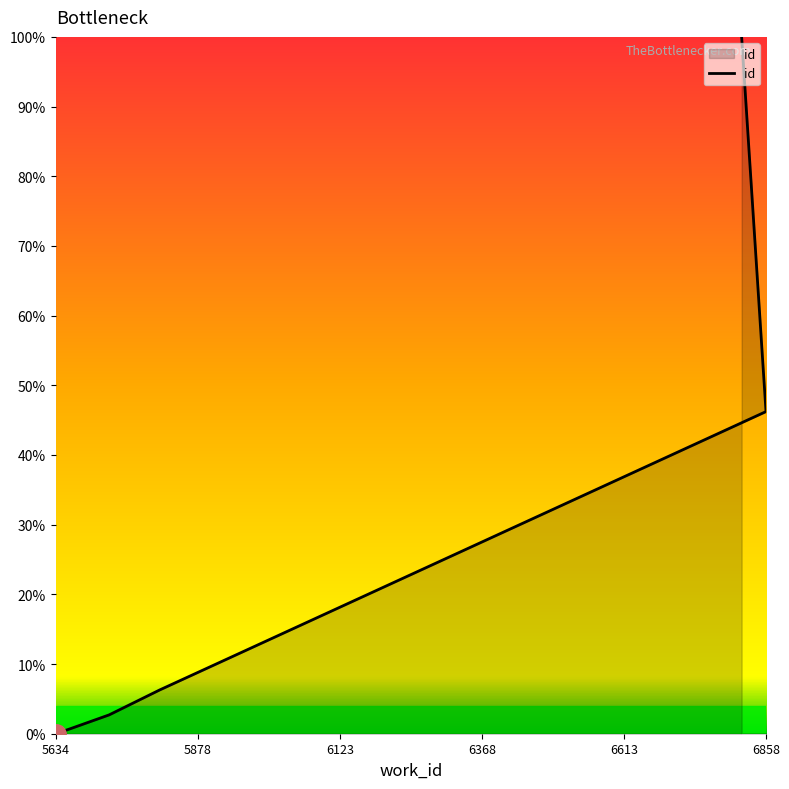

Is it true that the value at 6858 is 46.2?

True